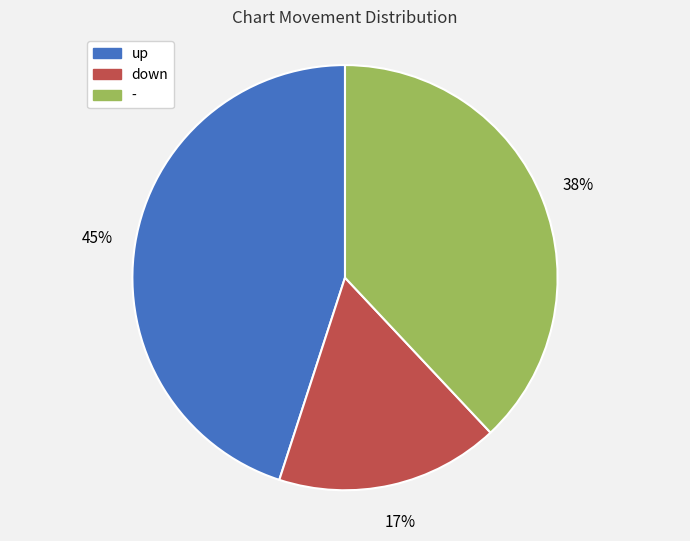

What is the ratio of the value at - to the value at down?

2.2